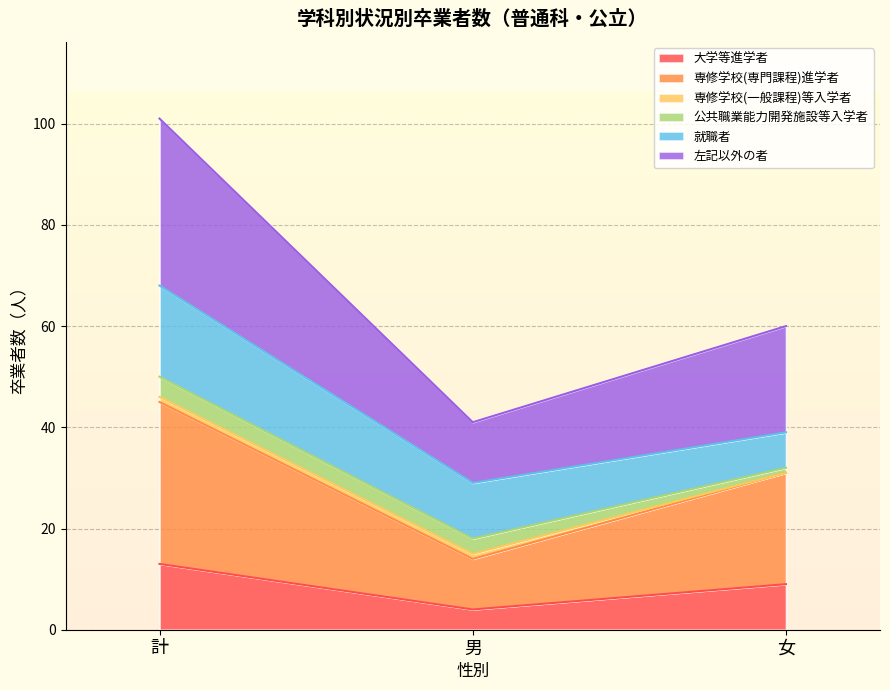

Is the value of 専修学校(専門課程)進学者 at 女 greater than the value of 大学等進学者 at 計?

Yes